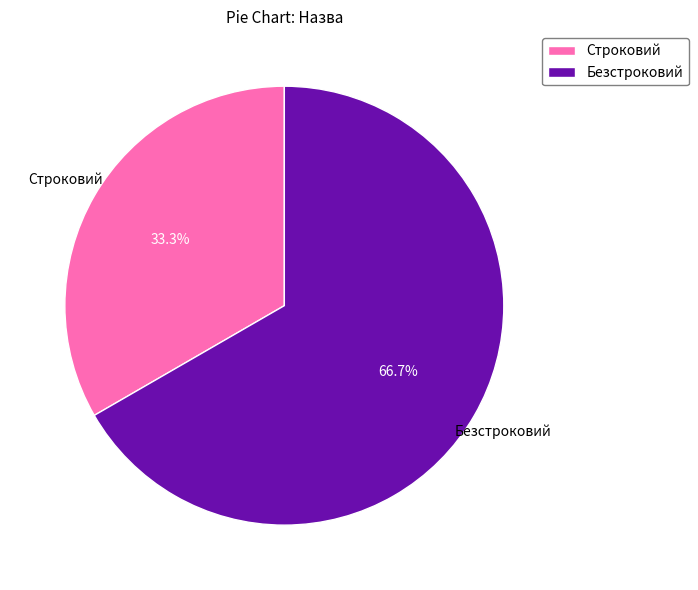

What percentage do Строковий and Безстроковий together represent?

100.0%